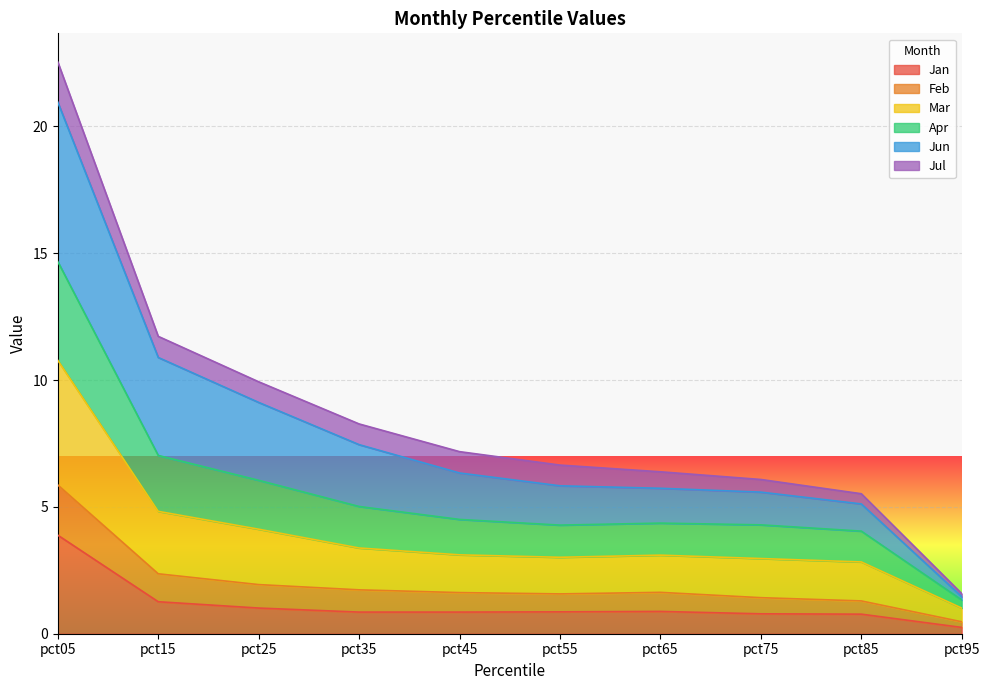

True or false: Apr has a value of 9.2 at pct65.

False